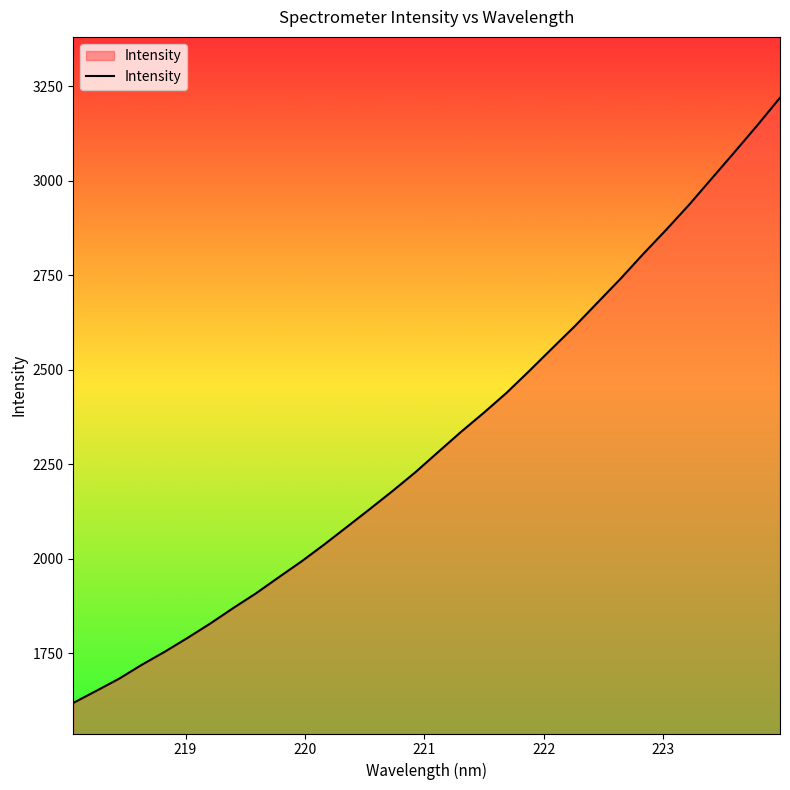

What is the smallest value displayed?

1618.4